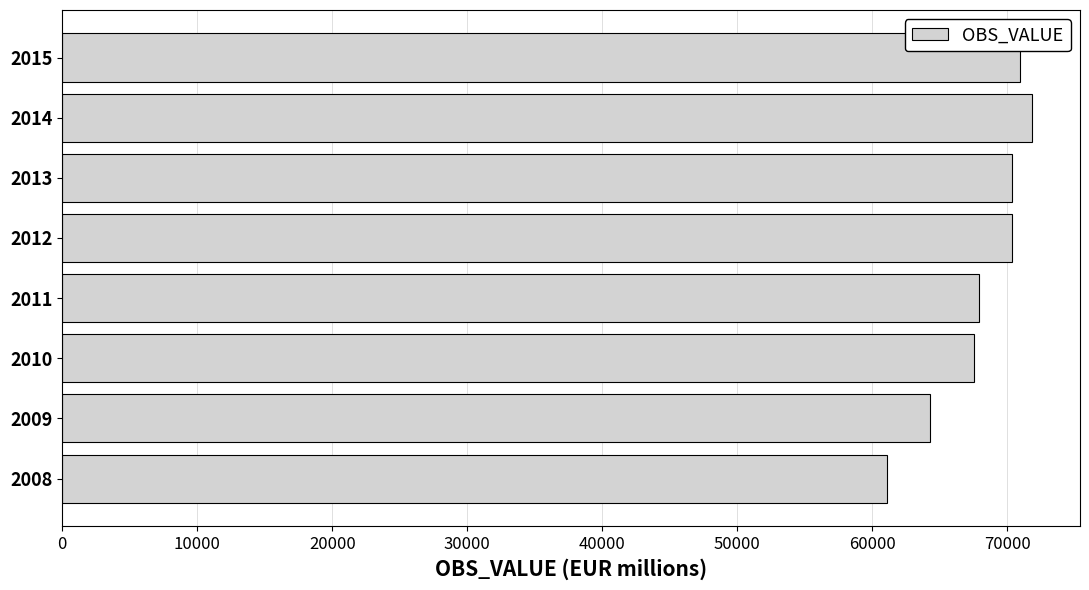

The chart shows a value of 47742 at 2015. True or false?

False